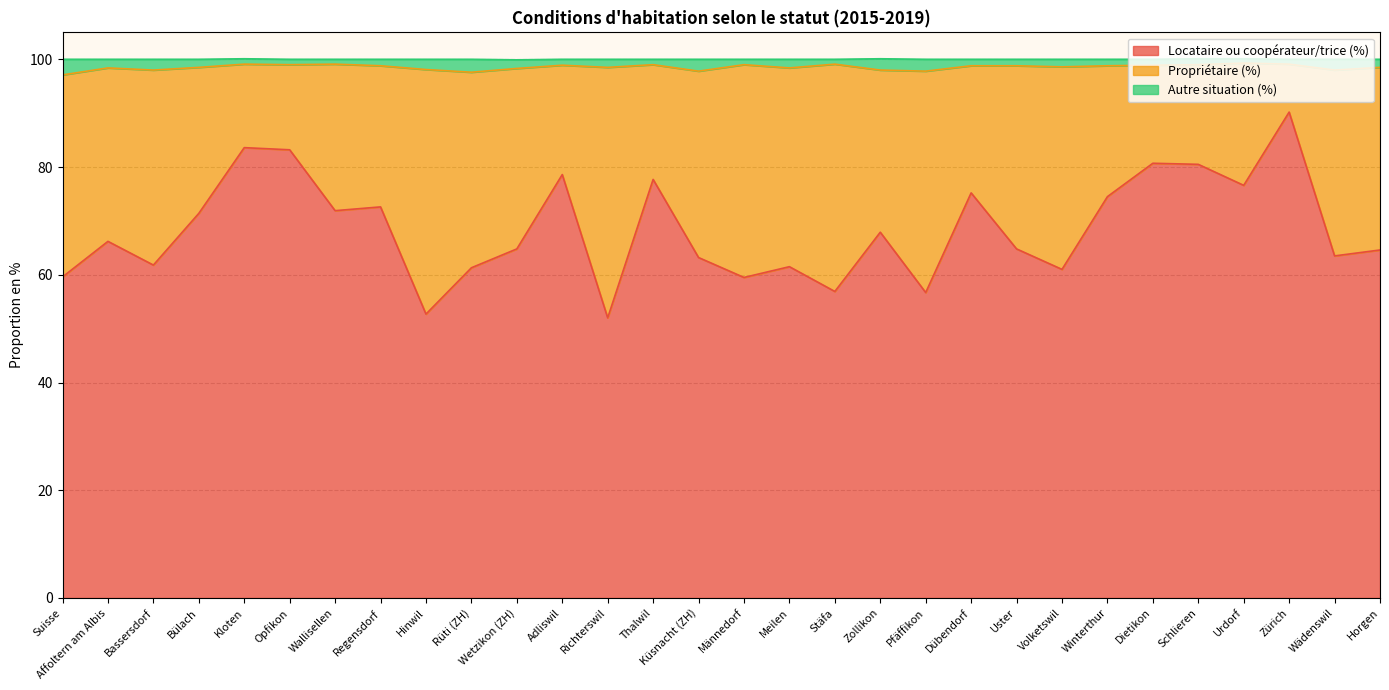

True or false: Locataire ou coopérateur/trice (%) and Autre situation (%) intersect in this chart.

False